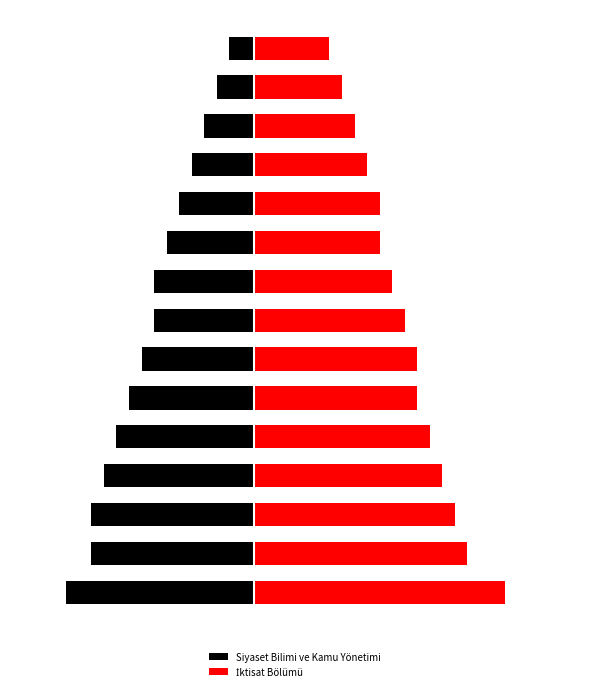

Rank the series at 5 from highest to lowest value.

İktisat Bölümü, Siyaset Bilimi ve Kamu Yönetimi